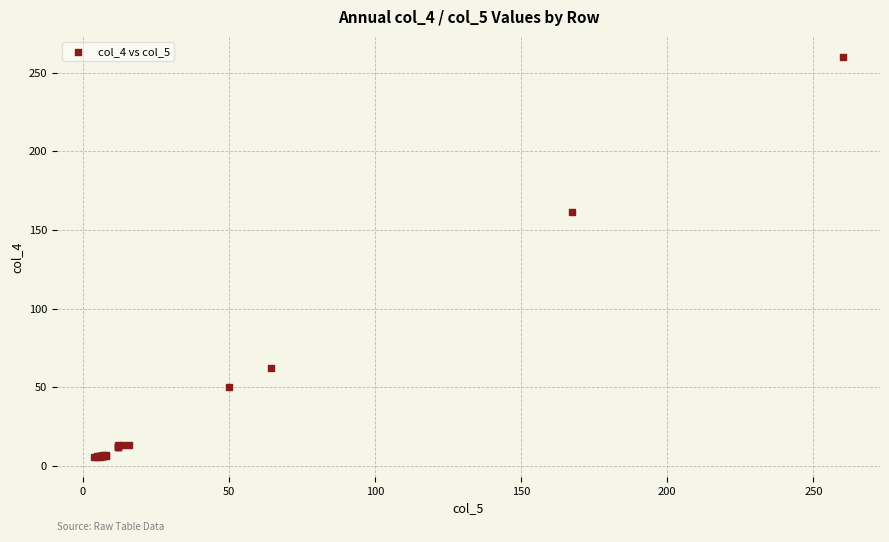

What Y value in the scatter plot is closest to 132?

161.5